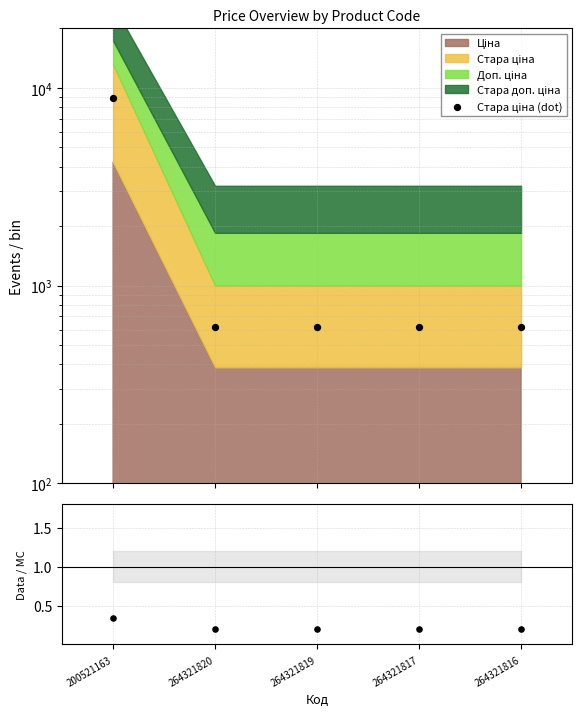

Which series has the largest Y range (max minus min)?

Стара ціна (dot)